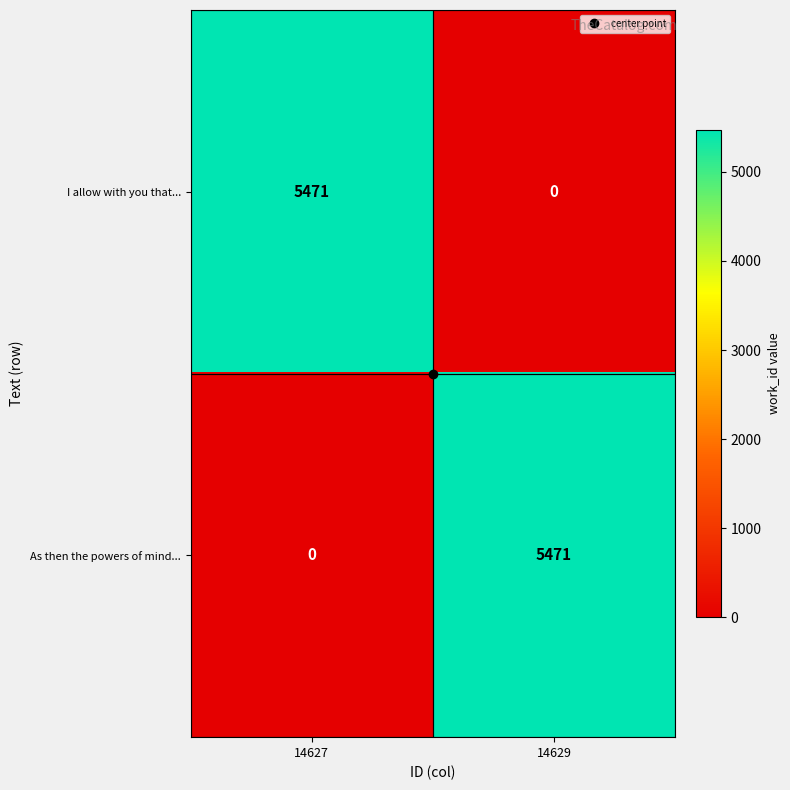

What is the difference between the As then the powers of mind... values at 14627 and 14629?

5471